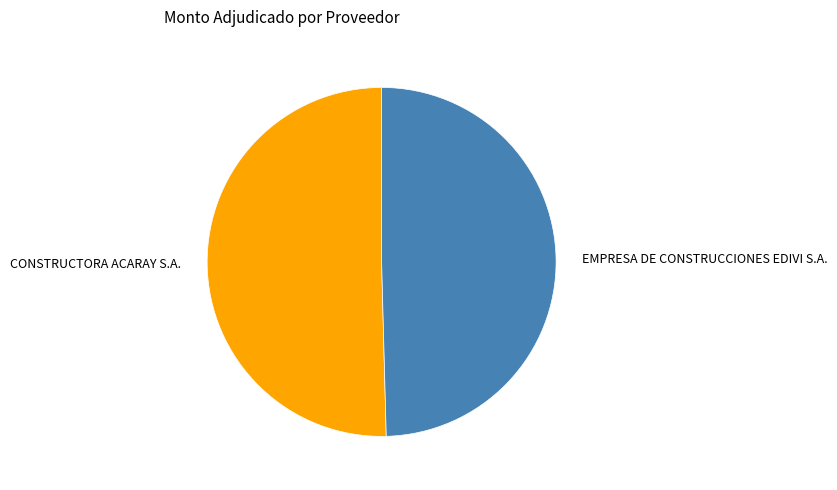

Is there any slice that represents more than half of the pie?

Yes